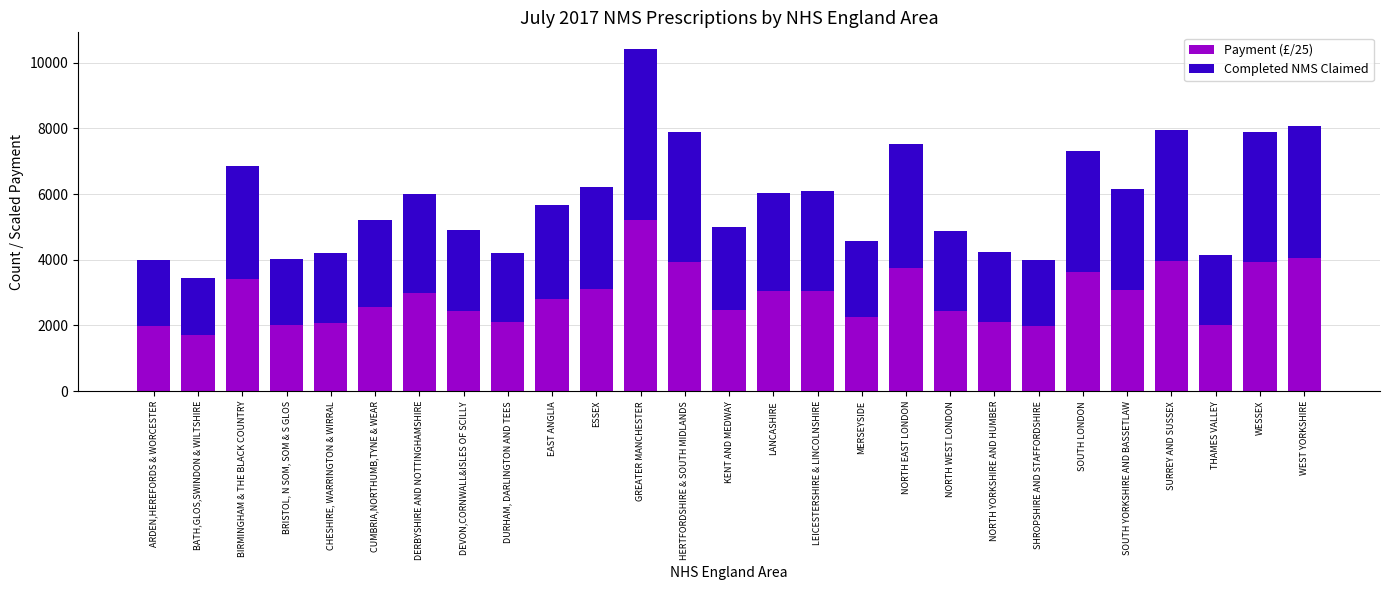

Is it true that Payment (£/25) equals 3956.1 at SURREY AND SUSSEX?

True